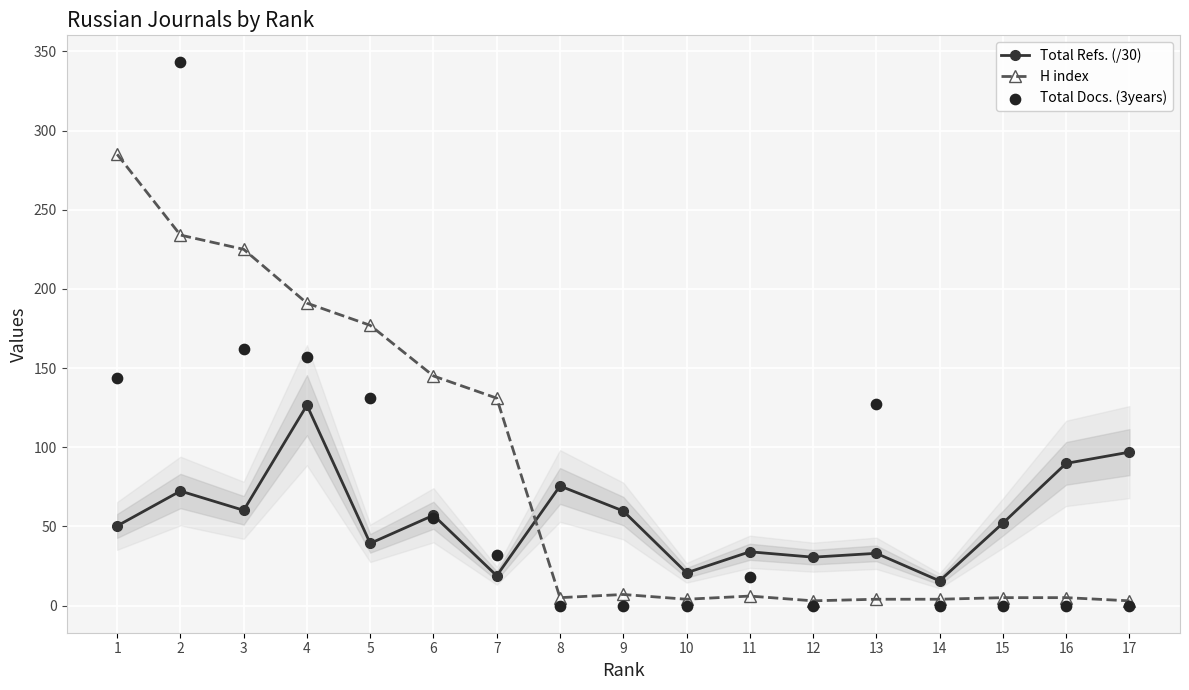

Which series has the largest total across all categories?

H index